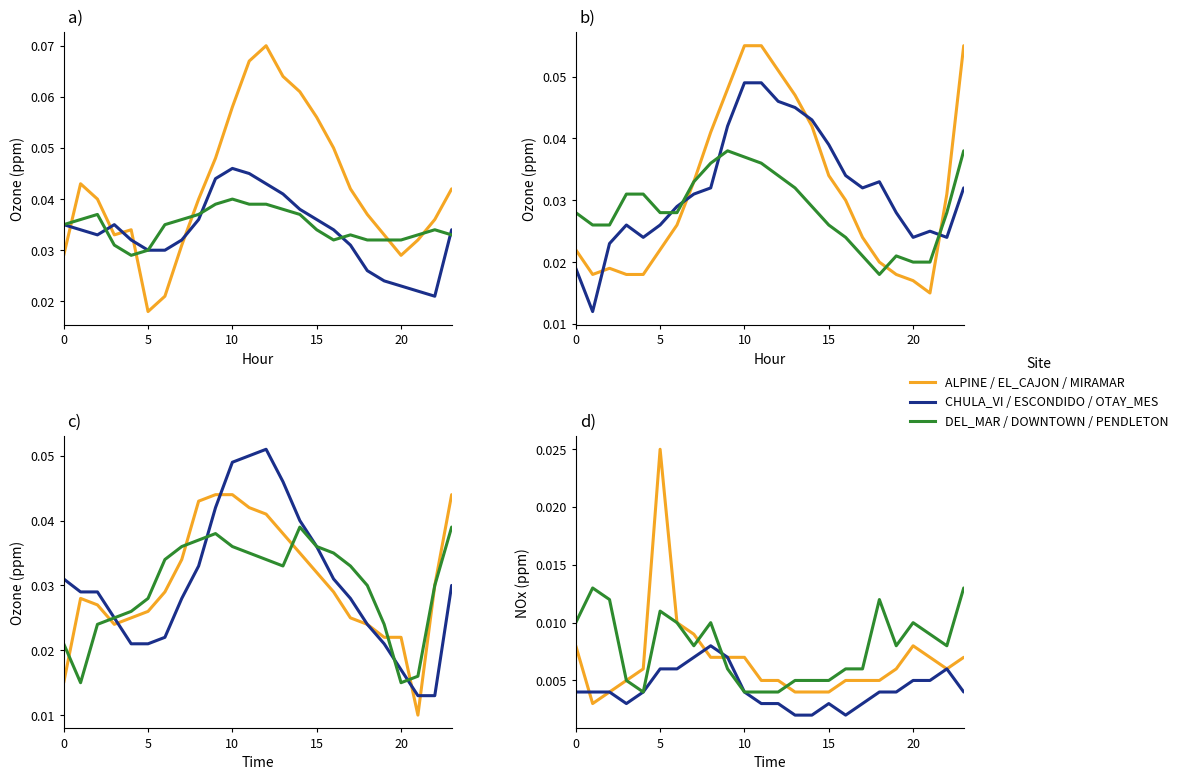

Count the ALPINE values in the range 0 to 1.

24